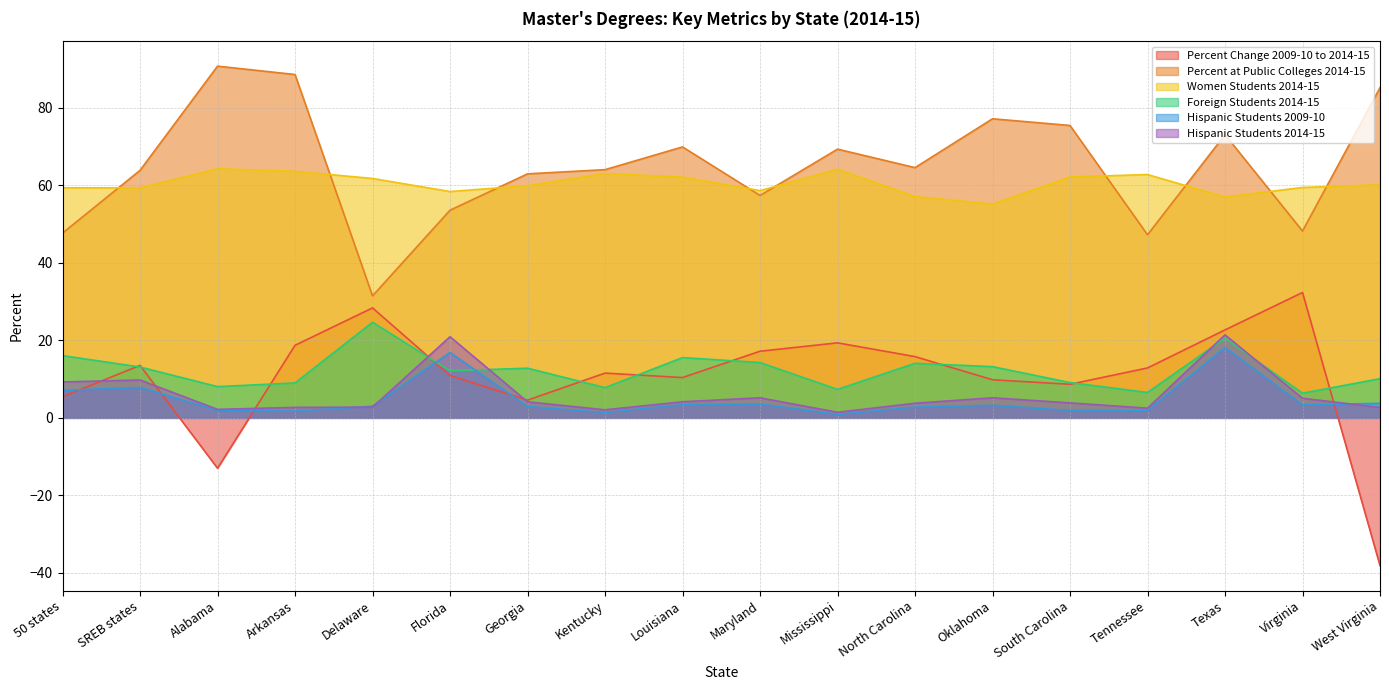

What are all the series names shown in the legend?

Percent Change 2009-10 to 2014-15, Percent at Public Colleges 2014-15, Women Students 2014-15, Foreign Students 2014-15, Hispanic Students 2009-10, Hispanic Students 2014-15